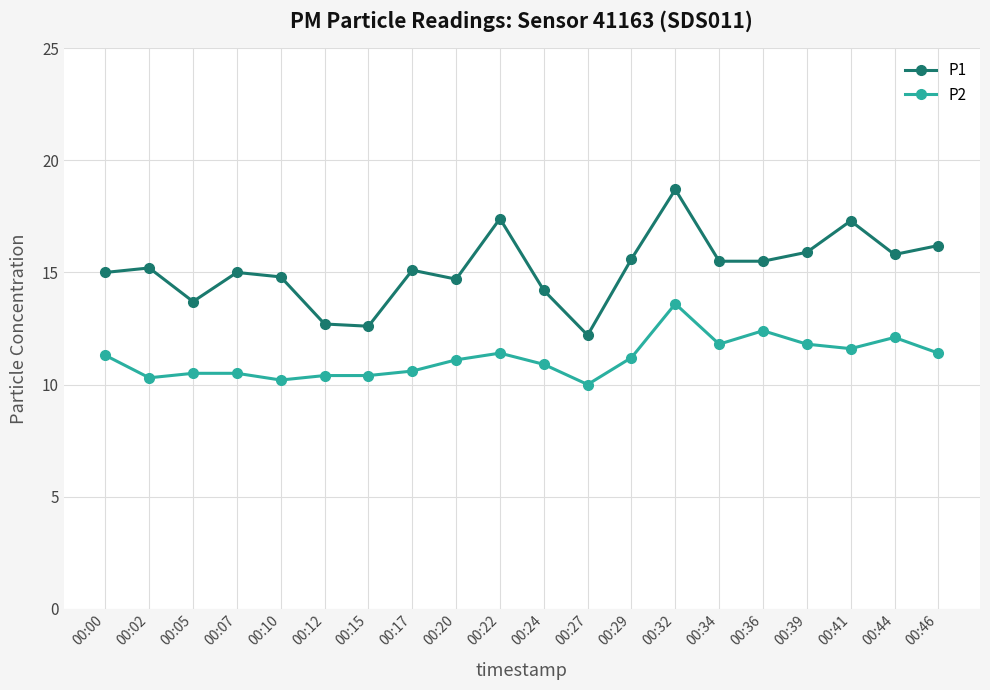

What is the average value of the P1 series?

15.2